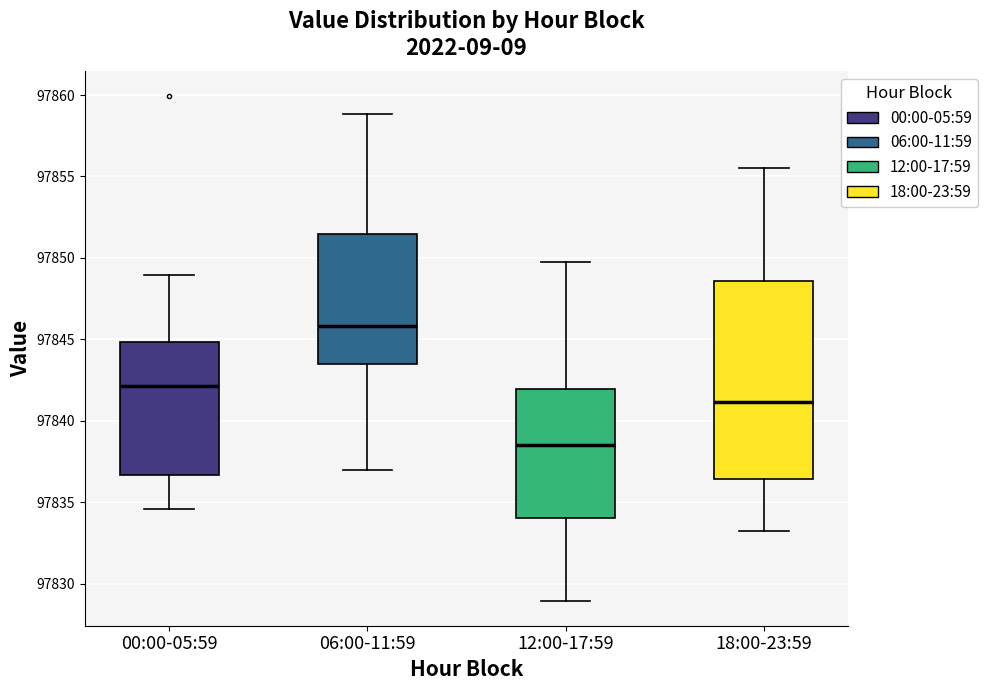

Which box is the tallest, from its lower edge to its upper edge?

18:00-23:59